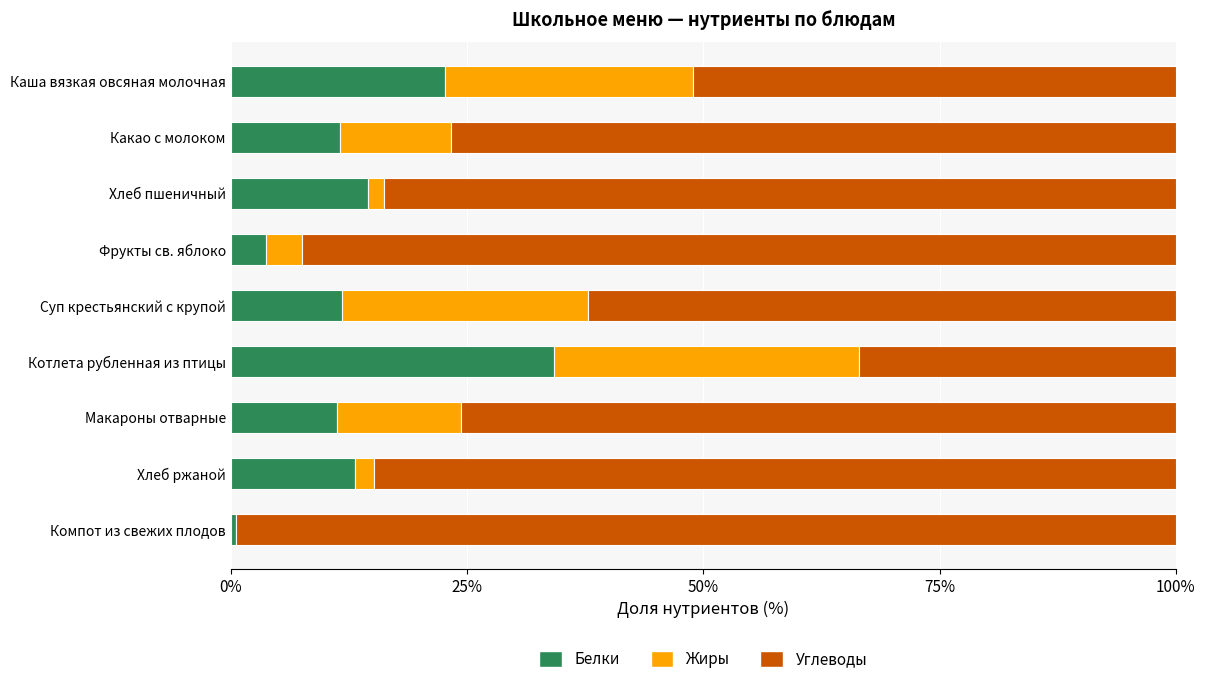

What is the total value across all series at Хлеб ржаной?

100.0